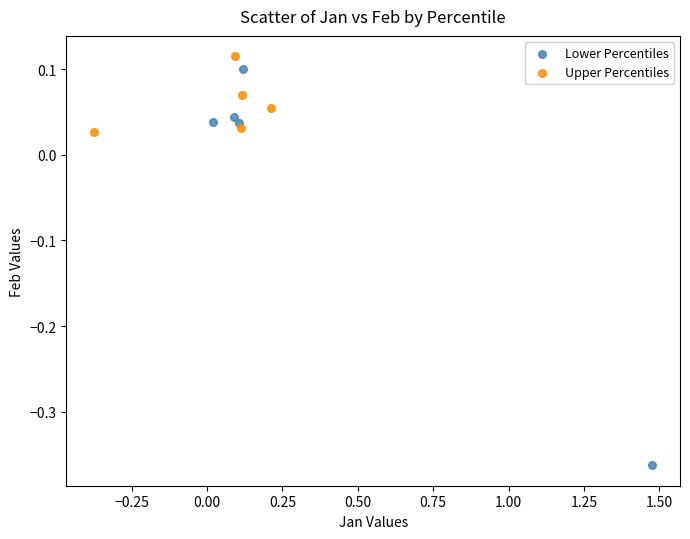

Which series reaches the minimum Y coordinate?

Lower Percentiles